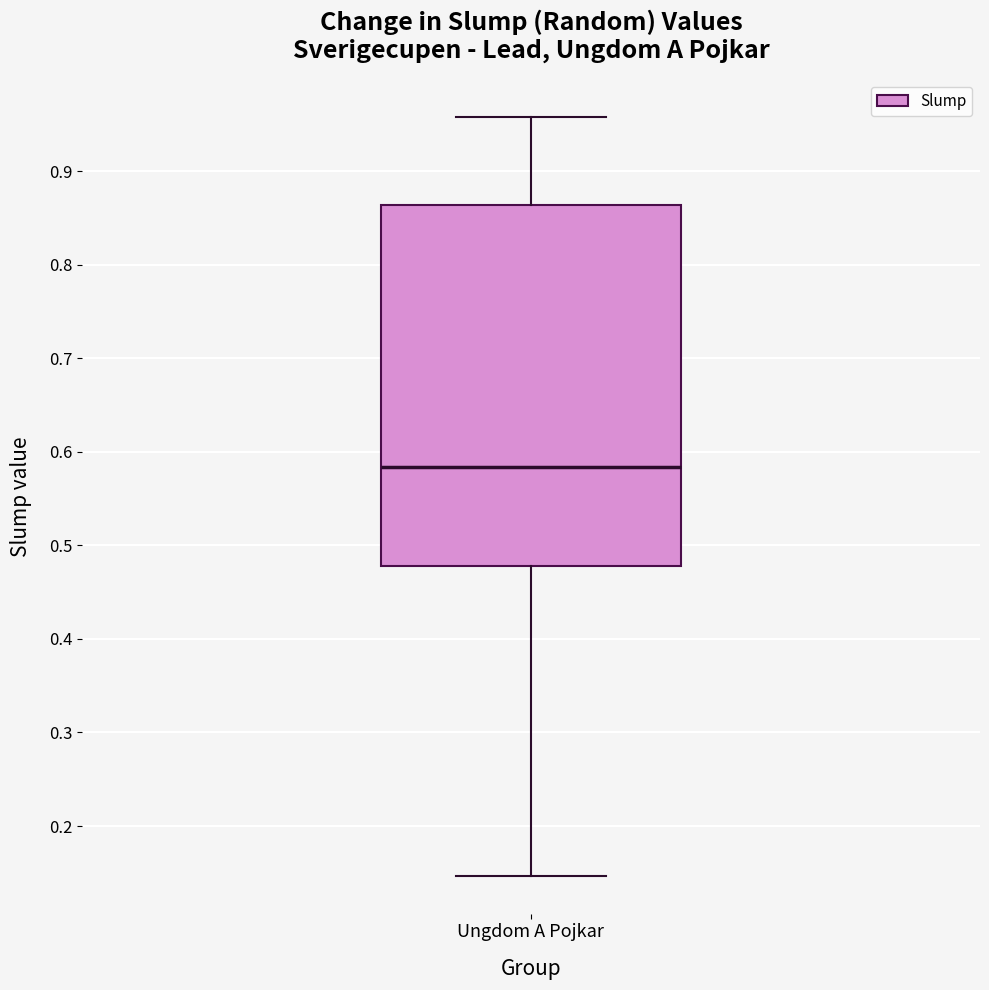

Transcribe this box plot: give where the median line is, the range the box spans, and where the two whiskers end, as read against the y-axis. The values are not printed on the chart, so give them approximately, as read against the axis.

median 0.58, box 0.48 to 0.86, whiskers 0.15 to 0.96